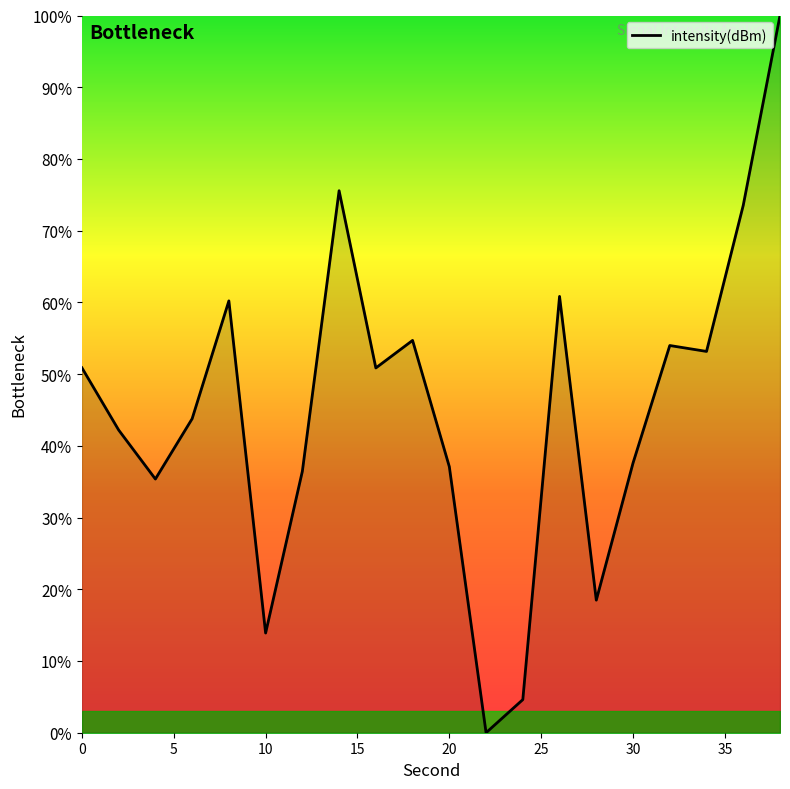

What is the maximum value shown in the chart?

100.0